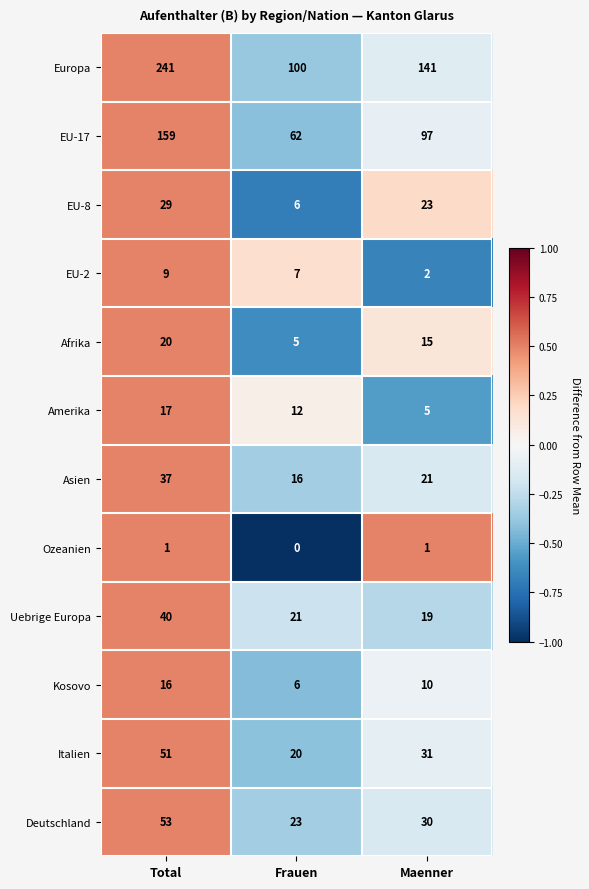

How many Asien values are between 16 and 37?

3